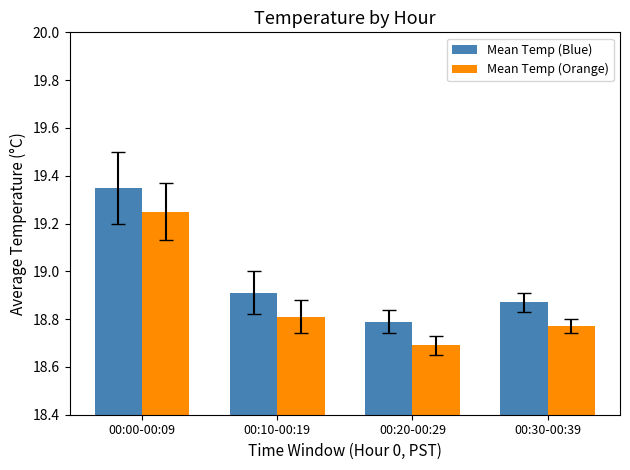

At which category does the chart reach its minimum across all series?

00:20-00:29